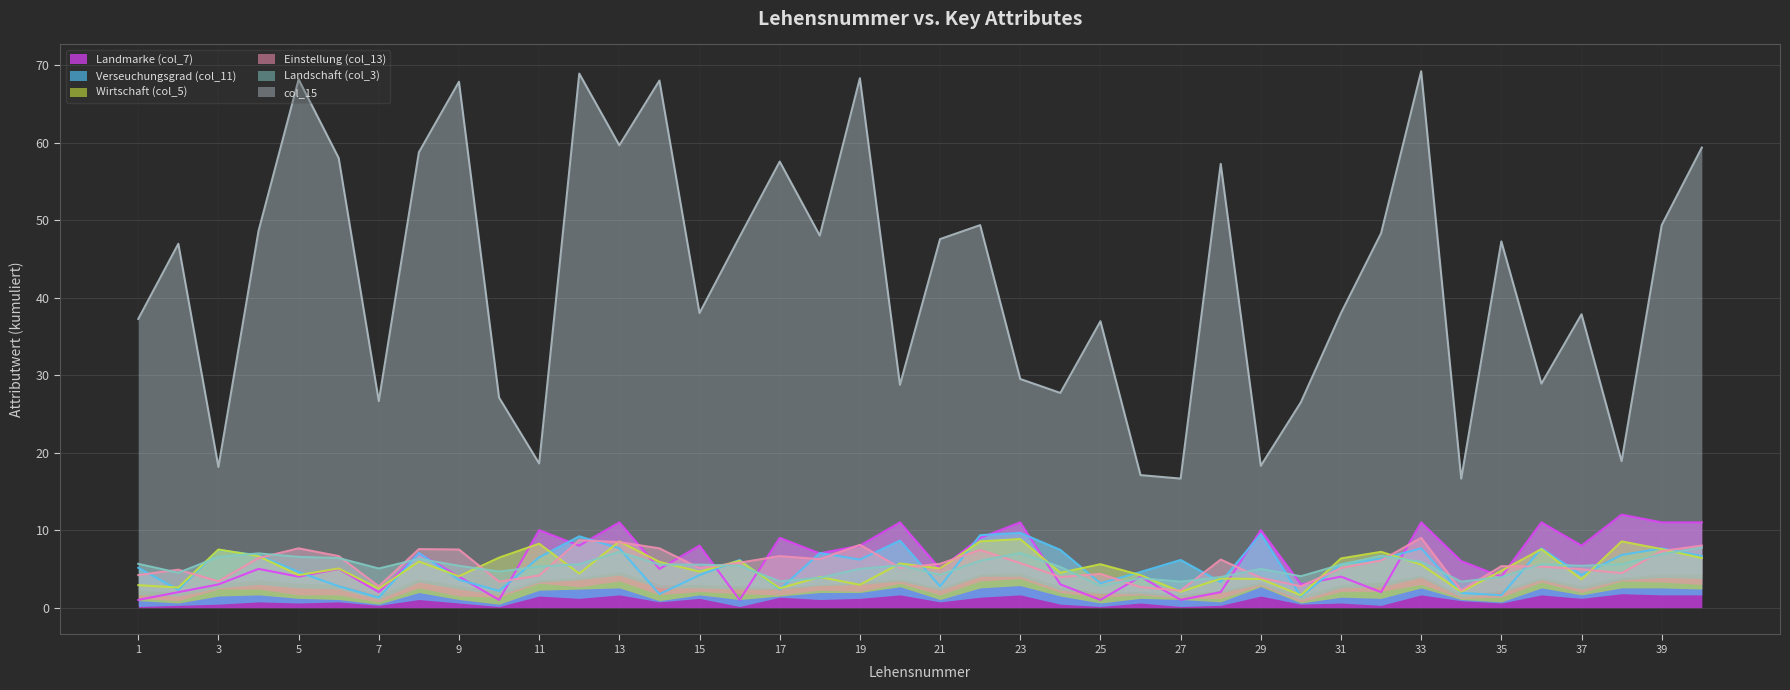

The value of Verseuchungsgrad (col_11) at 20 is 8.7. True or false?

True